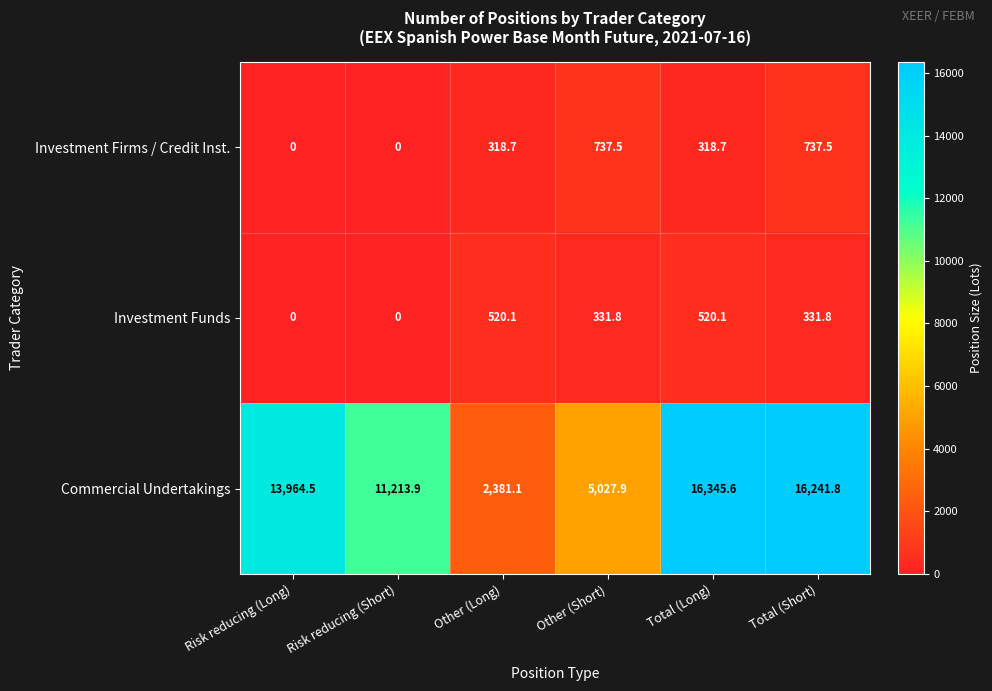

What is the difference between the Investment Firms / Credit Inst. values at Total (Short) and Risk reducing (Long)?

737.5